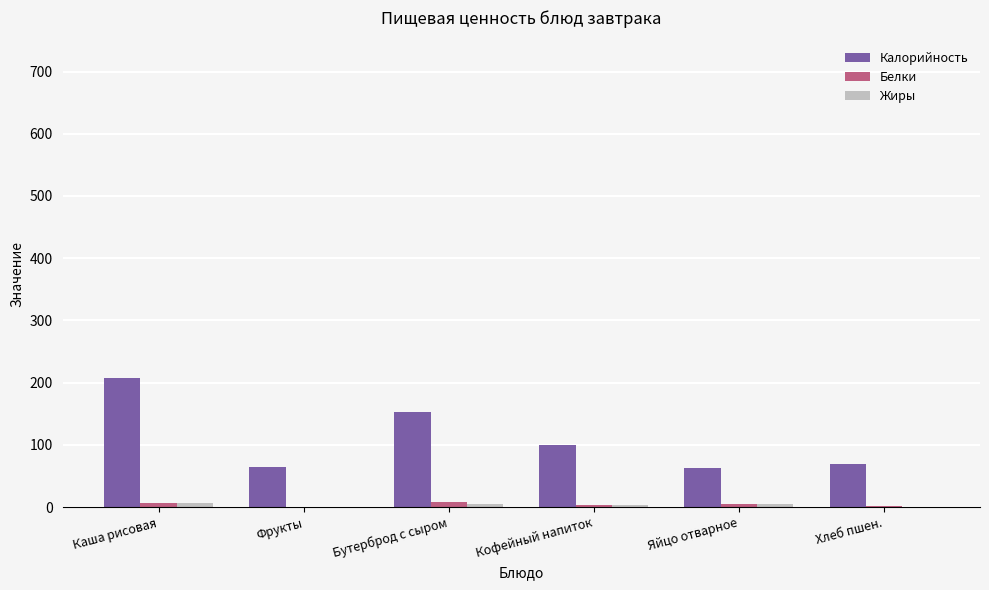

True or false: Калорийность has a value of 373.7 at Каша рисовая.

False